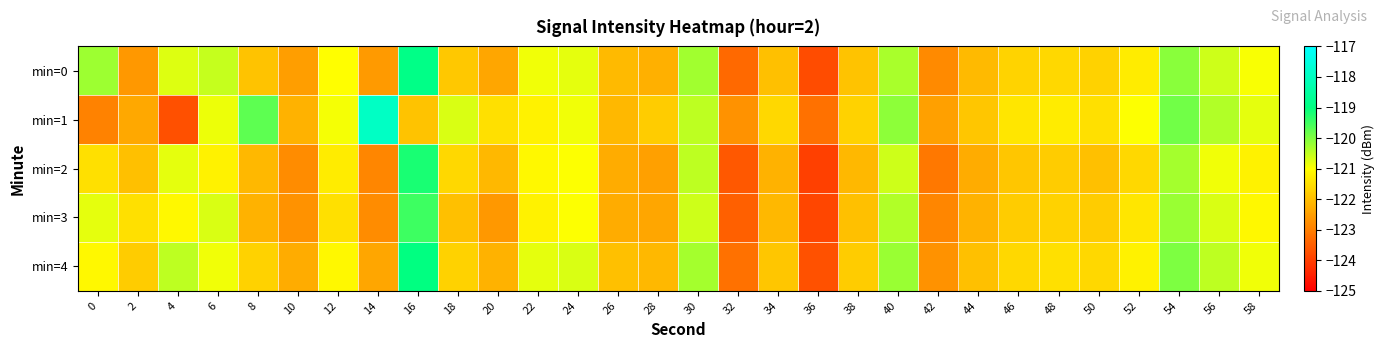

Rank the series by their average value, from highest to lowest.

min=1, min=4, min=0, min=3, min=2